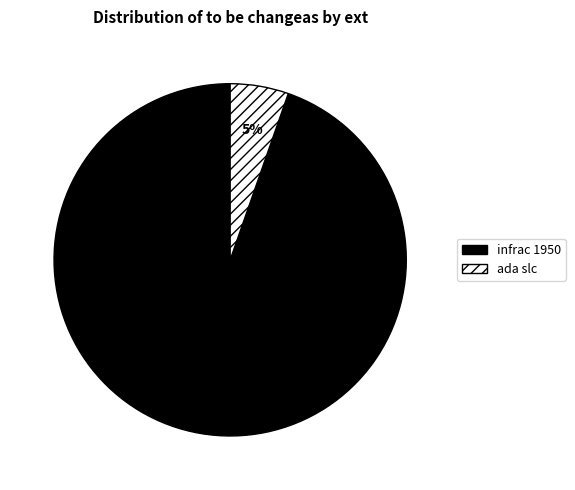

The ada slc slice represents 1% of the pie. True or false?

False